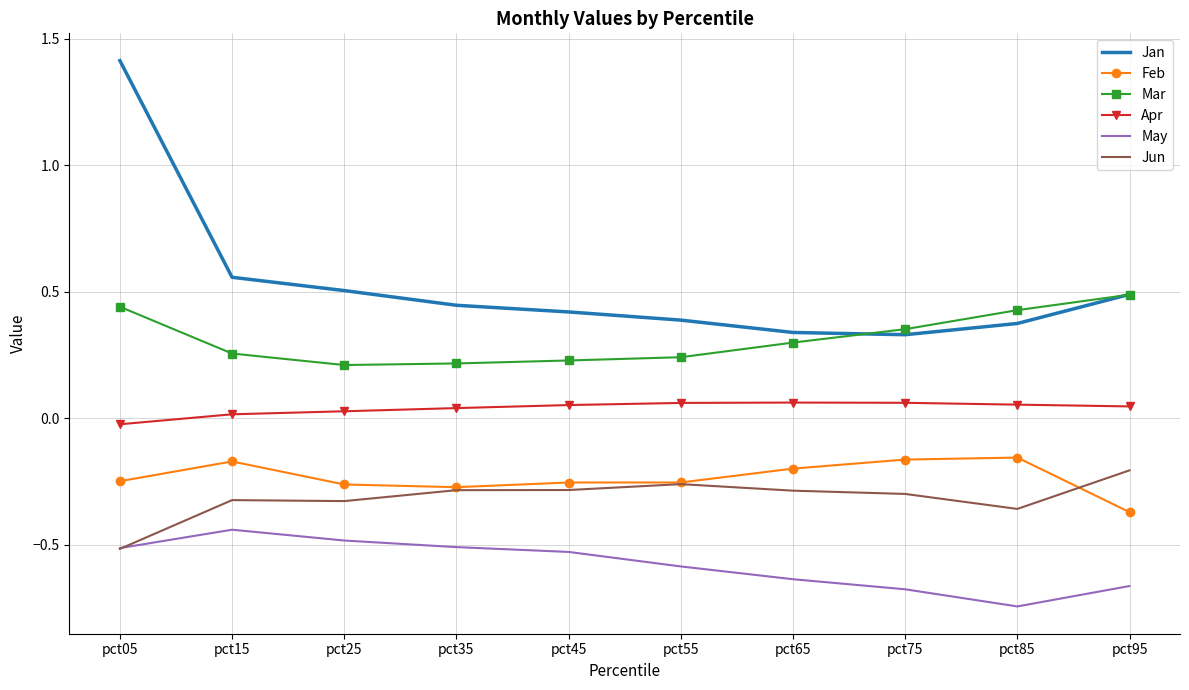

At how many categories does at least one series exceed 1?

1